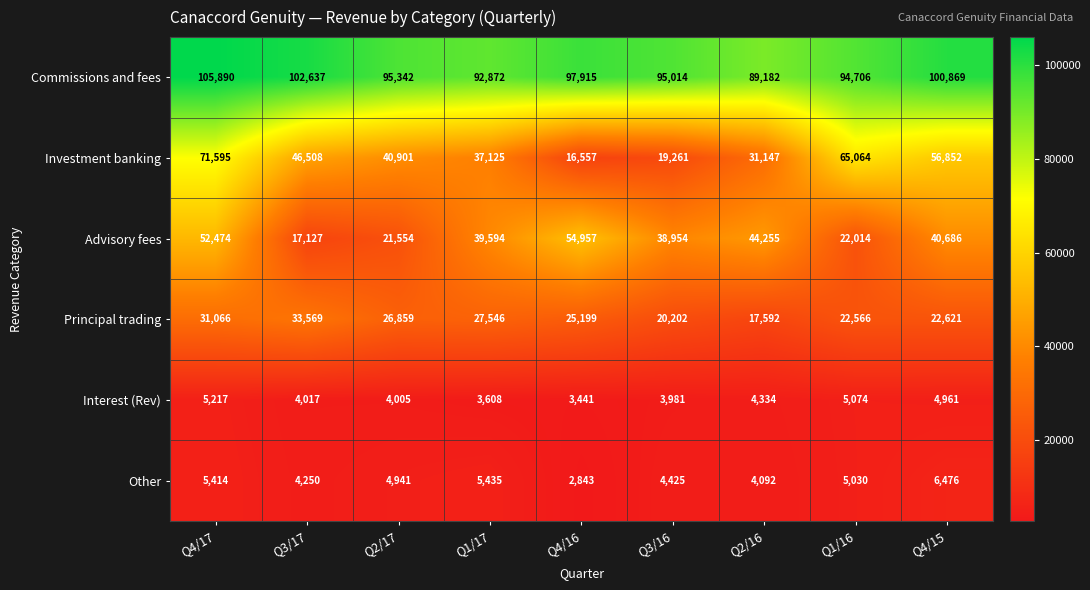

Which series has the largest range (max minus min)?

Investment banking